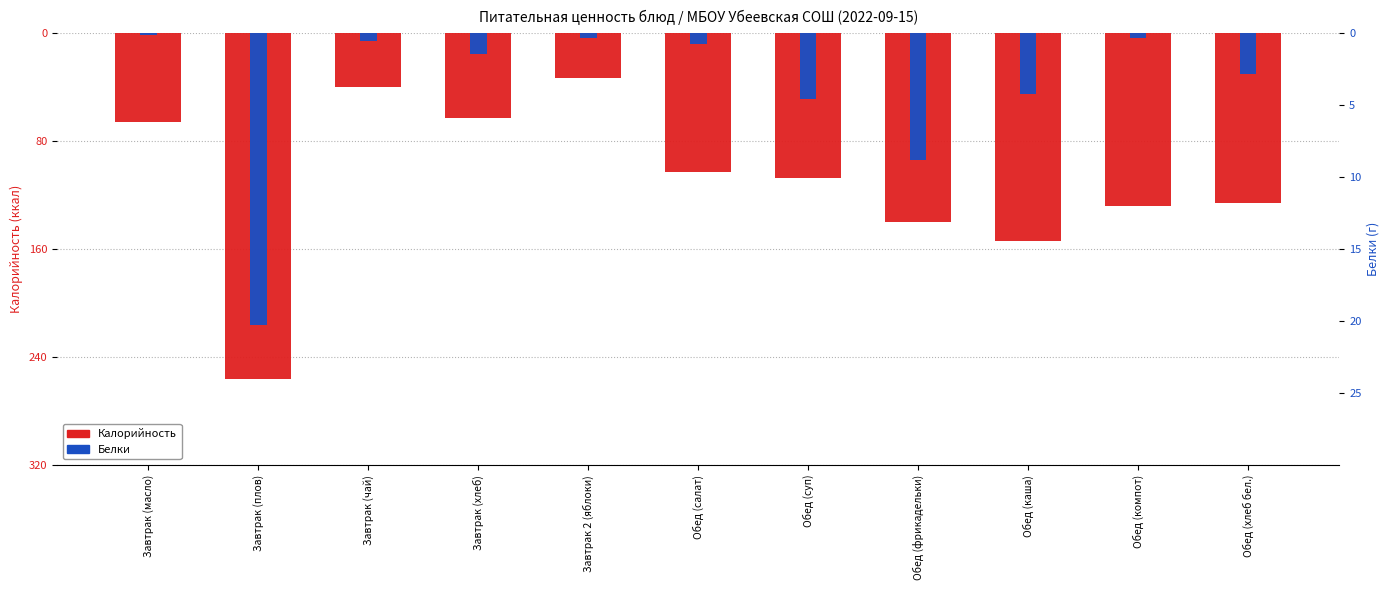

Reading left to right, list all the values displayed in this chart.

Калорийность: Завтрак (масло)=-65.7	Завтрак (плов)=-256.0	Завтрак (чай)=-40.0	Завтрак (хлеб)=-63.0	Завтрак 2 (яблоки)=-33.3	Обед (салат)=-103.0	Обед (суп)=-107.0	Обед (фрикадельки)=-140.0	Обед (каша)=-154.0	Обед (компот)=-128.0	Обед (хлеб бел.)=-126.0
Белки: Завтрак (масло)=-0.1	Завтрак (плов)=-20.3	Завтрак (чай)=-0.5	Завтрак (хлеб)=-1.4	Завтрак 2 (яблоки)=-0.3	Обед (салат)=-0.8	Обед (суп)=-4.6	Обед (фрикадельки)=-8.8	Обед (каша)=-4.2	Обед (компот)=-0.4	Обед (хлеб бел.)=-2.8